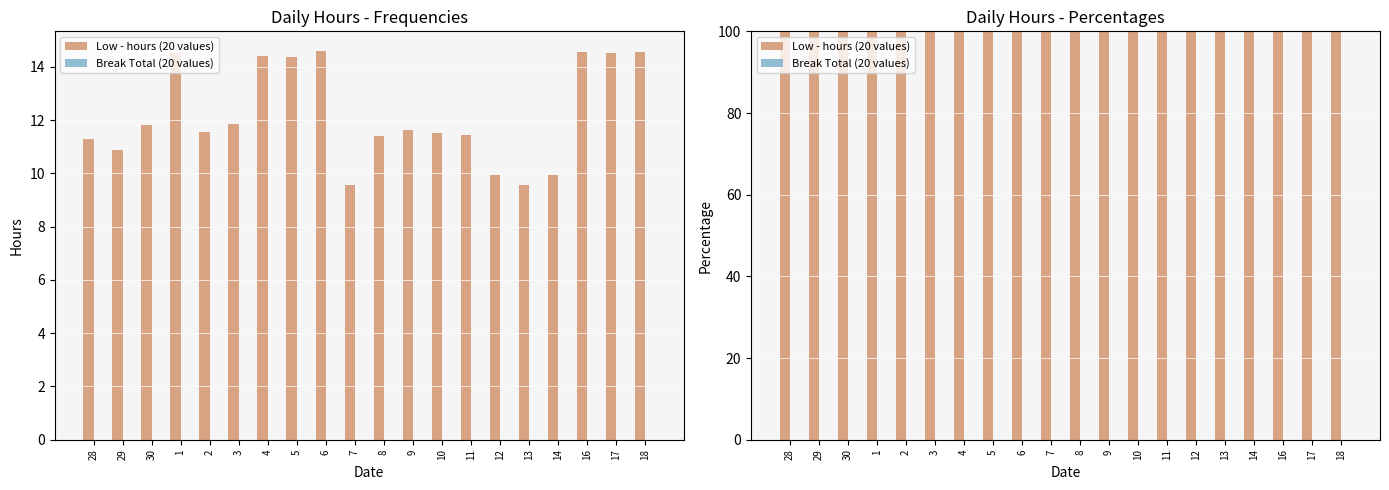

Rank the series by their average value, from highest to lowest.

Low - hours (20 values), Break Total (20 values)